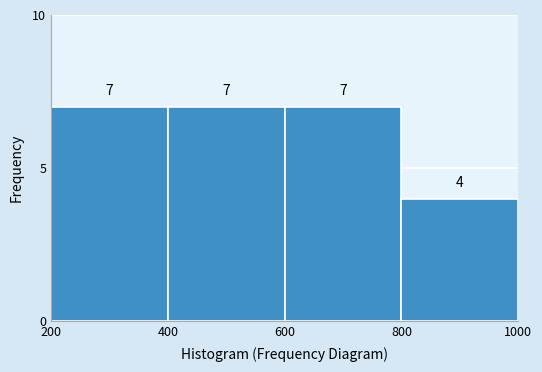

Reading left to right, transcribe this chart: for each bar, give the range it covers on the x-axis and its height.

200 to 400: 7
400 to 600: 7
600 to 800: 7
800 to 1000: 4